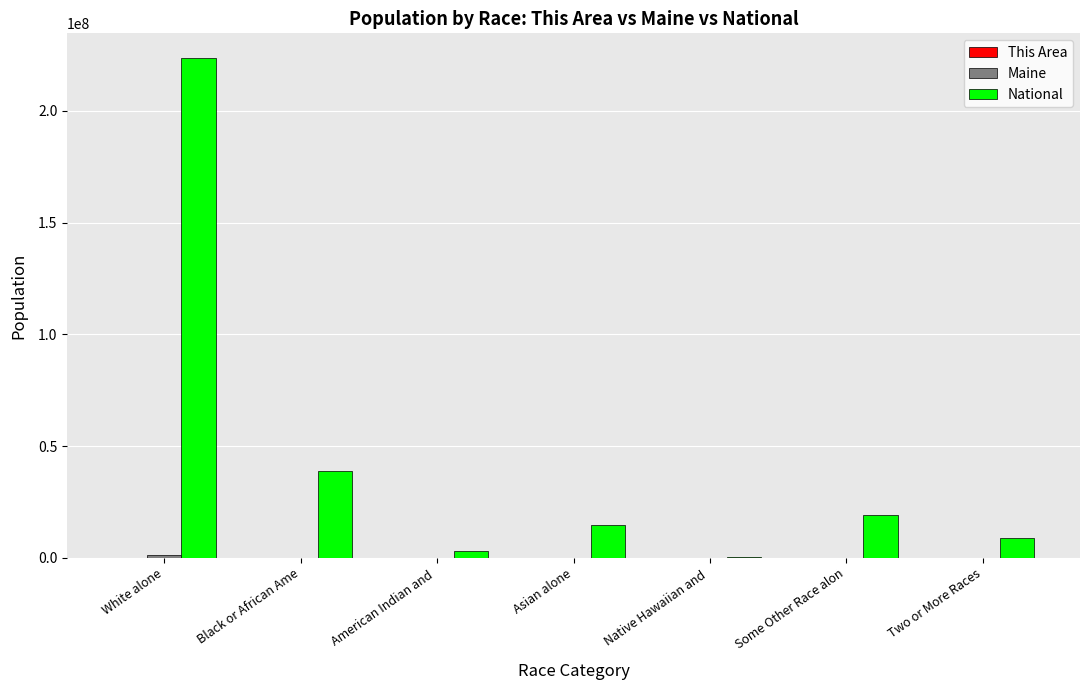

What is the spread (max minus min) of values at White alone?

223552398